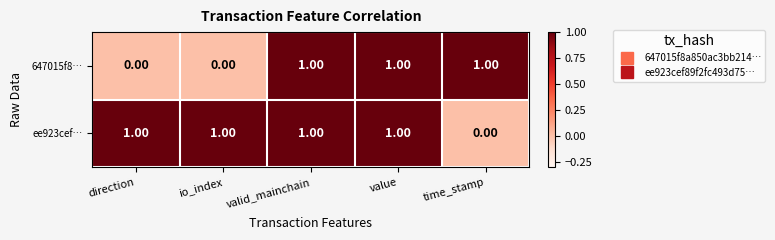

Between value and time_stamp, which series saw the biggest shift?

ee923cef…